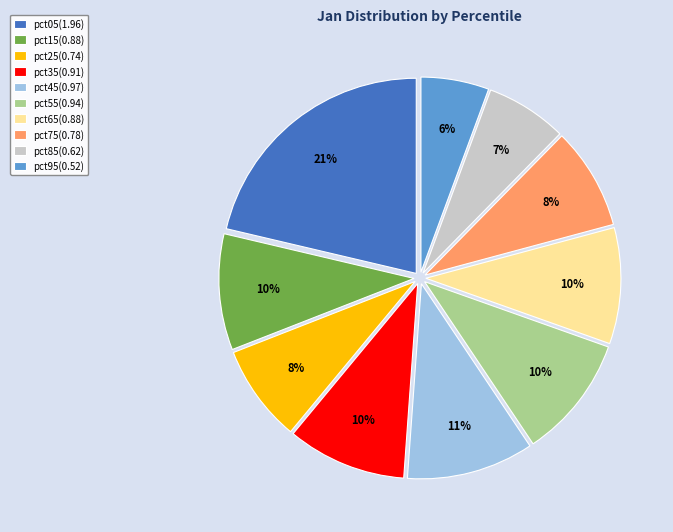

Which slice is the largest?

pct05